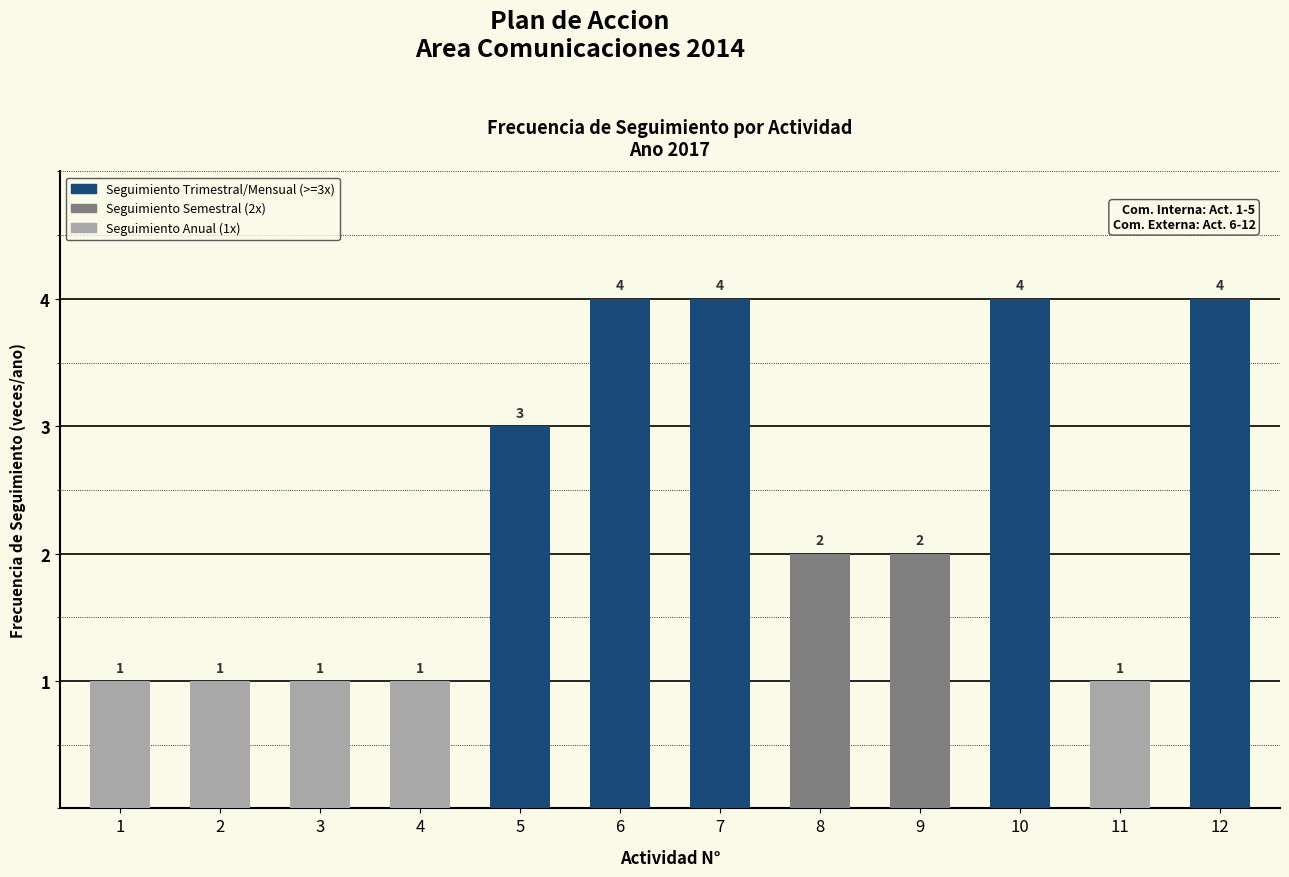

The value at 7 is 6. True or false?

False